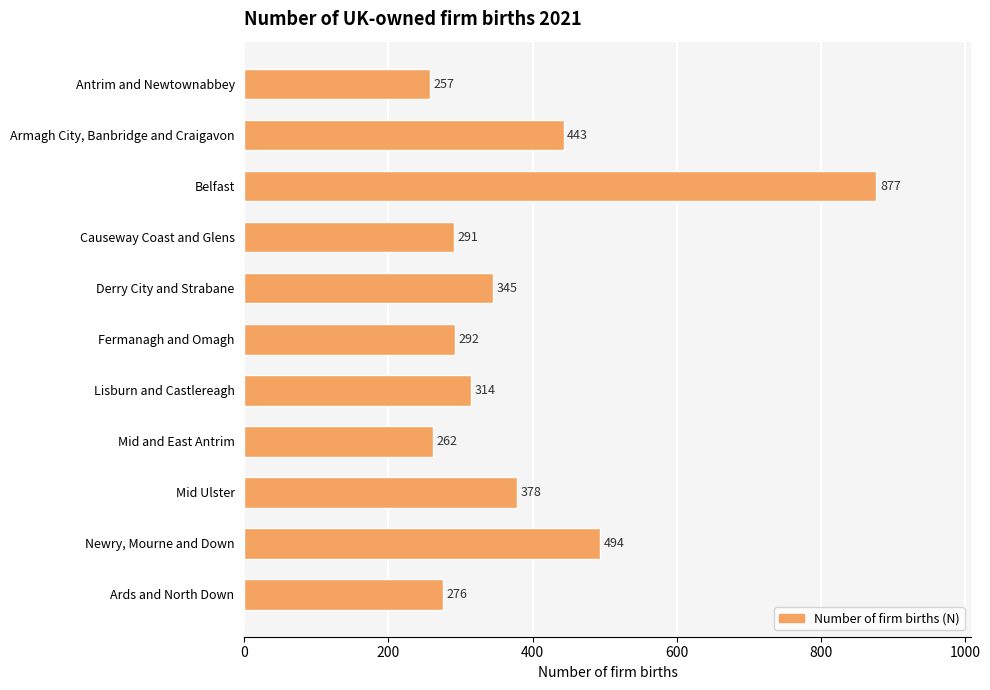

What is the value of the 7th bar from the top?

314